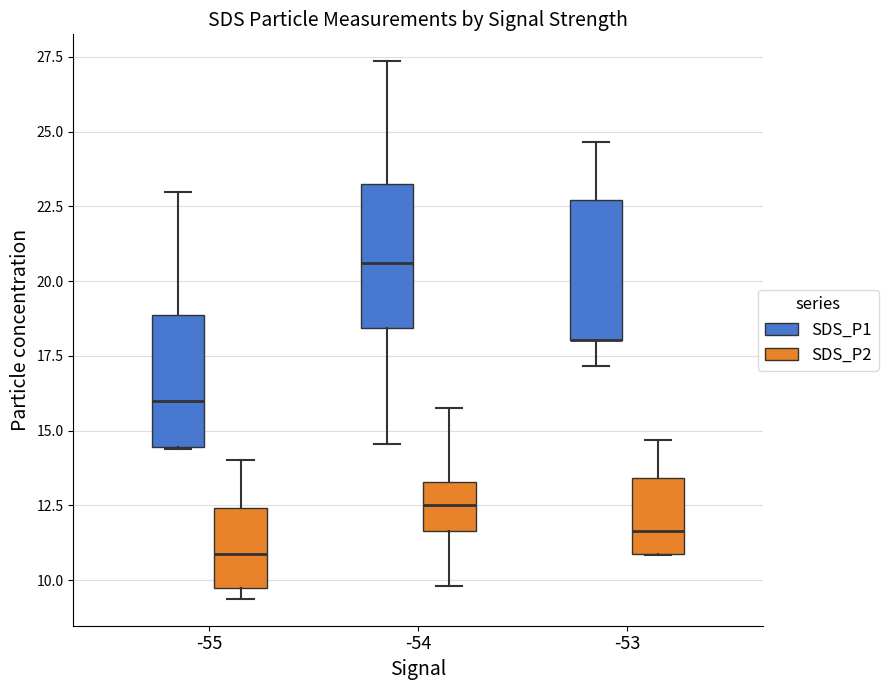

Where does the upper whisker of the box for -54 (SDS_P1) end on the y-axis? The values are not printed on the chart, so give them approximately, as read against the axis.

27.5